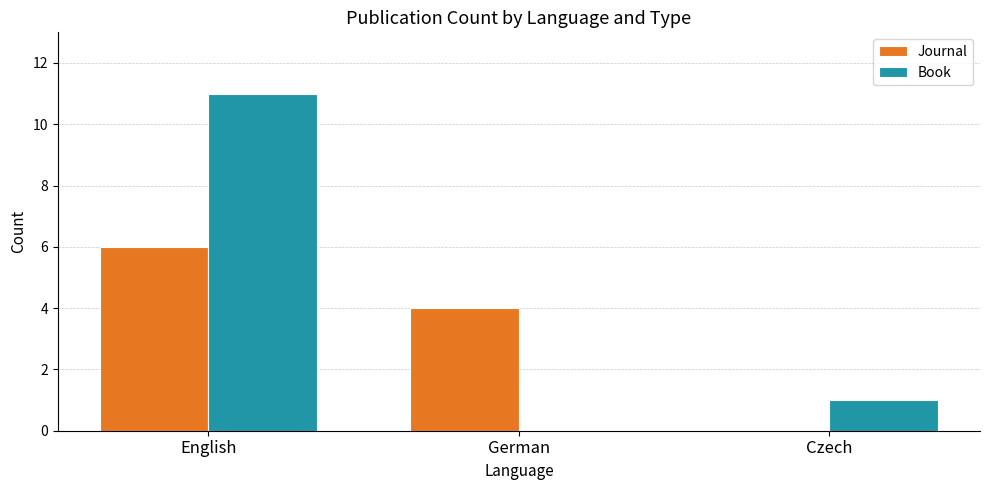

At which label does Book first exceed 1?

English